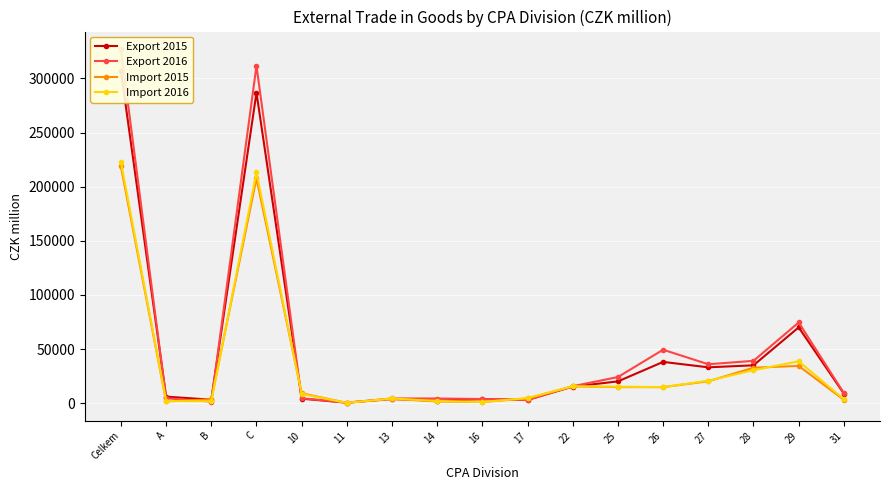

Reading left to right, extract all data points from this chart.

Export 2015: 307009	6100	3256	286875	4204	545	3937	2310	3773	3138	15367	20179	38173	33167	35042	70070	8881
Export 2016: 326971	4606	1531	311629	4618	540	4416	4358	3898	2973	15709	24197	49426	36017	39156	74580	9422
Import 2015: 218663	1671	3577	207718	9208	367	3996	1656	1155	4431	15621	14934	14877	20296	32798	34477	3145
Import 2016: 222771	2044	1839	213197	8524	367	4411	2084	1177	4748	15668	15294	14871	20818	30486	38774	3695